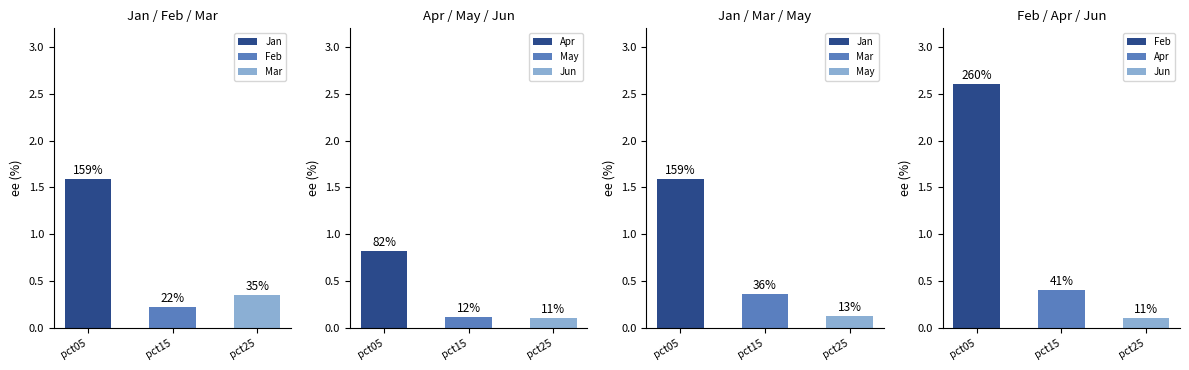

At which category does the chart reach its peak across all series?

pct05